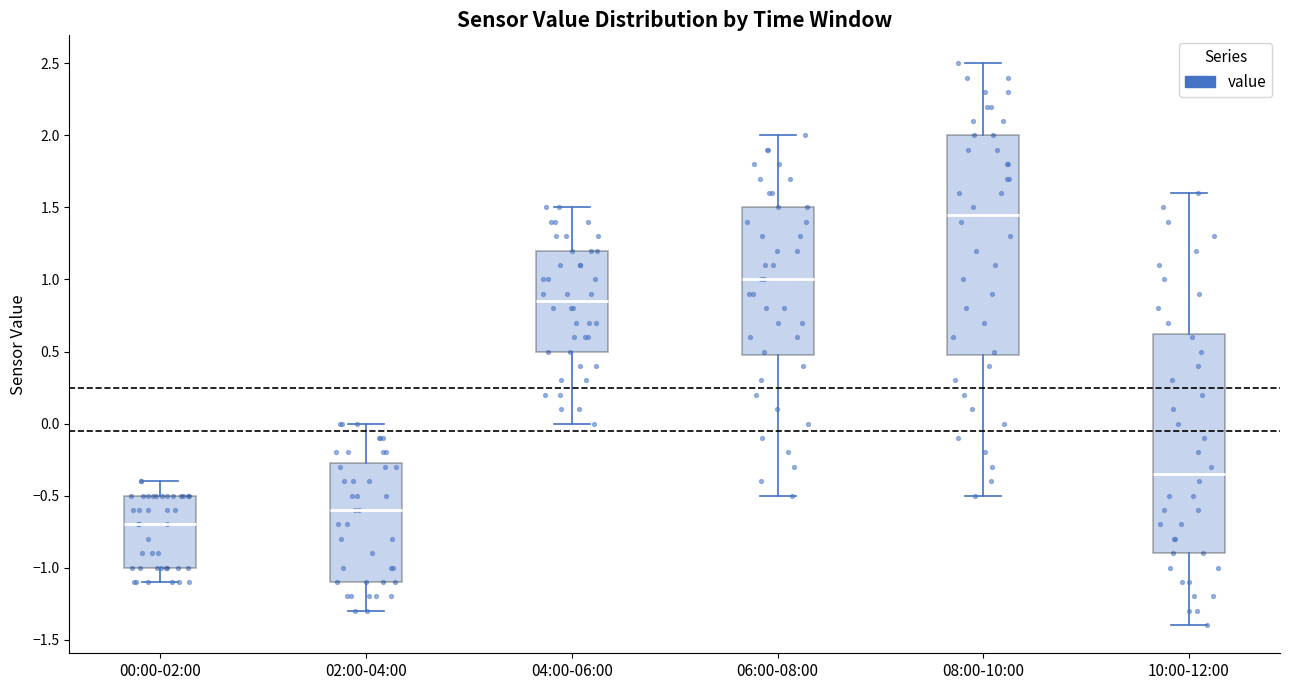

Reading left to right, read every box against the y-axis: the position of its median line, the range the box covers, and the ends of its whiskers. The values are not printed on the chart, so give them approximately, as read against the axis.

00:00-02:00: median -0.70, box -1.00 to -0.50, whiskers -1.10 to -0.40
02:00-04:00: median -0.60, box -1.10 to -0.25, whiskers -1.30 to 0.00
04:00-06:00: median 0.85, box 0.50 to 1.20, whiskers 0.00 to 1.50
06:00-08:00: median 1.00, box 0.50 to 1.50, whiskers -0.50 to 2.00
08:00-10:00: median 1.45, box 0.50 to 2.00, whiskers -0.50 to 2.50
10:00-12:00: median -0.35, box -0.90 to 0.65, whiskers -1.40 to 1.60